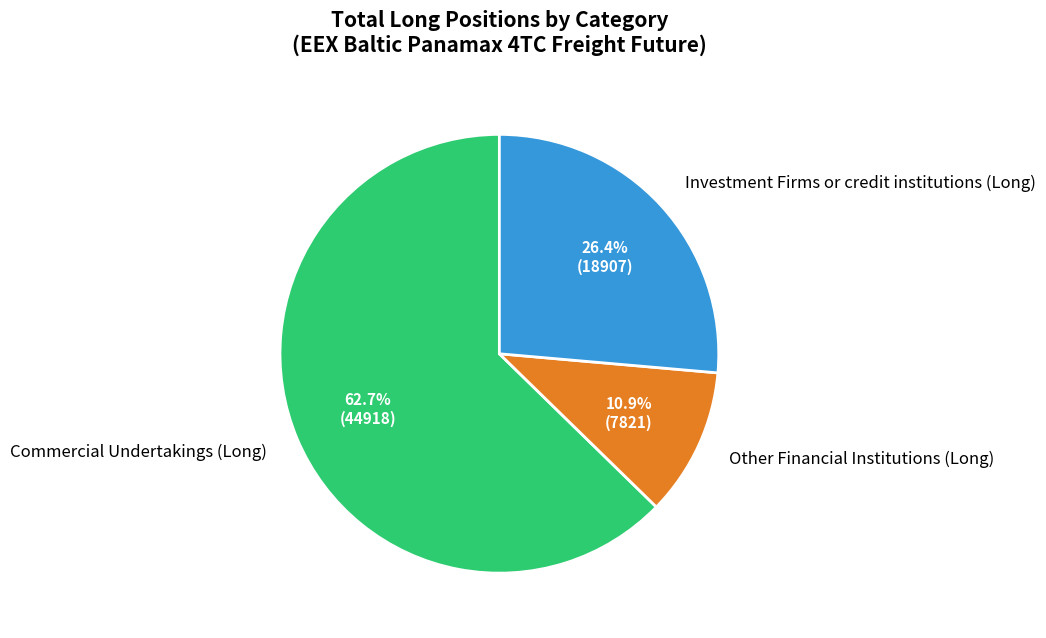

How much of the chart is everything except Investment Firms or credit institutions (Long)?

73.6%